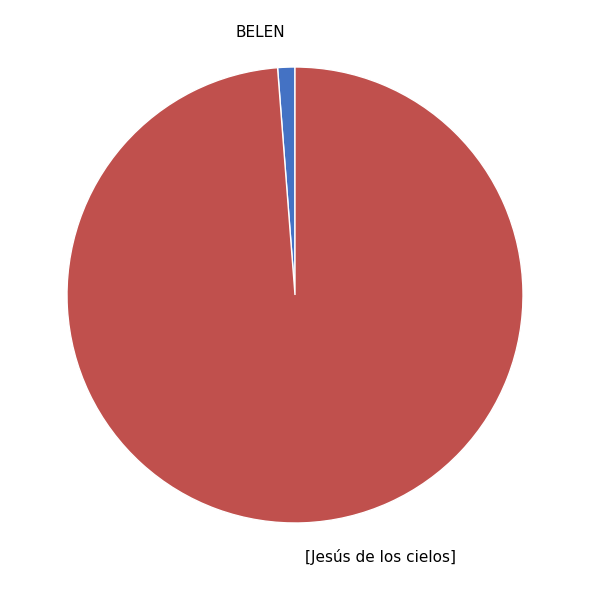

True or false: [Jesús de los cielos] accounts for 89% of the total.

False